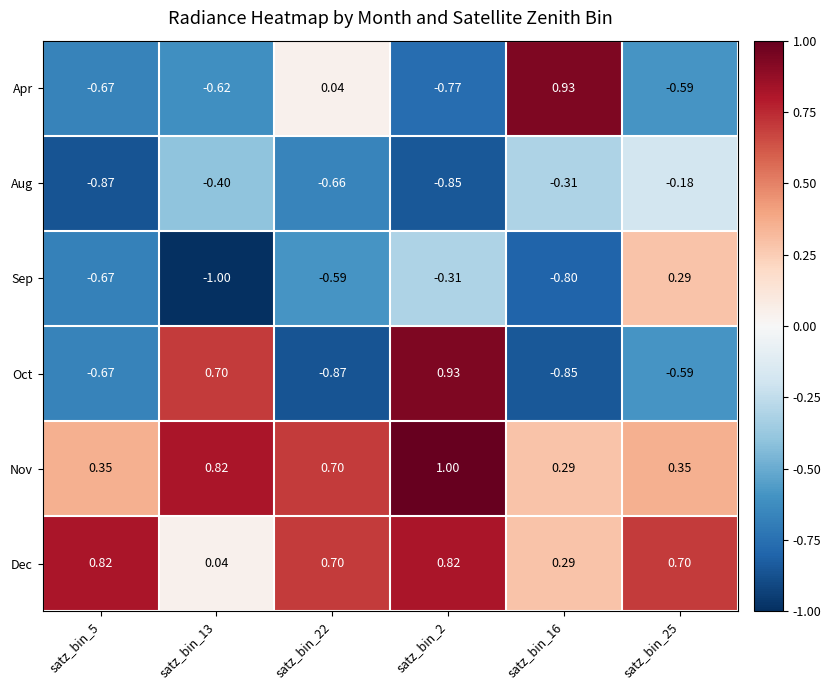

Is the value of Sep at satz_bin_22 greater than the value of Aug at satz_bin_22?

Yes